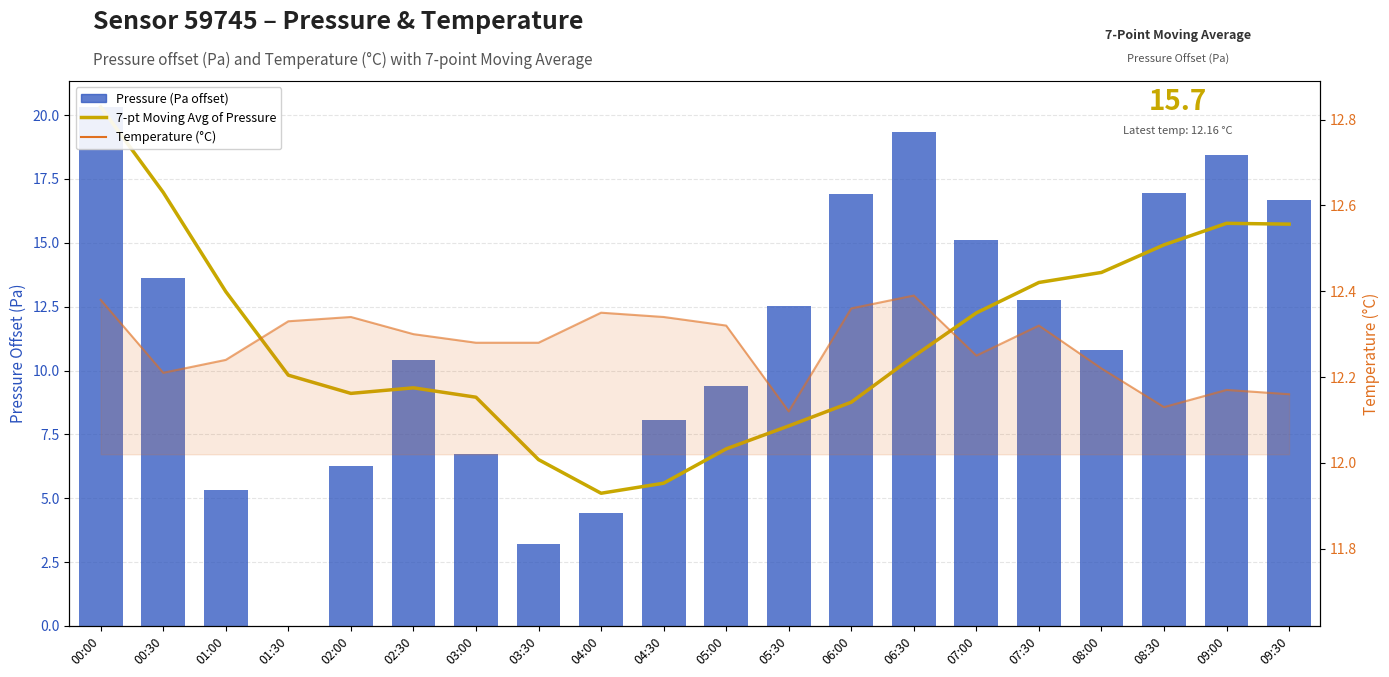

What is the label of the 20th bar from the right?

00:00